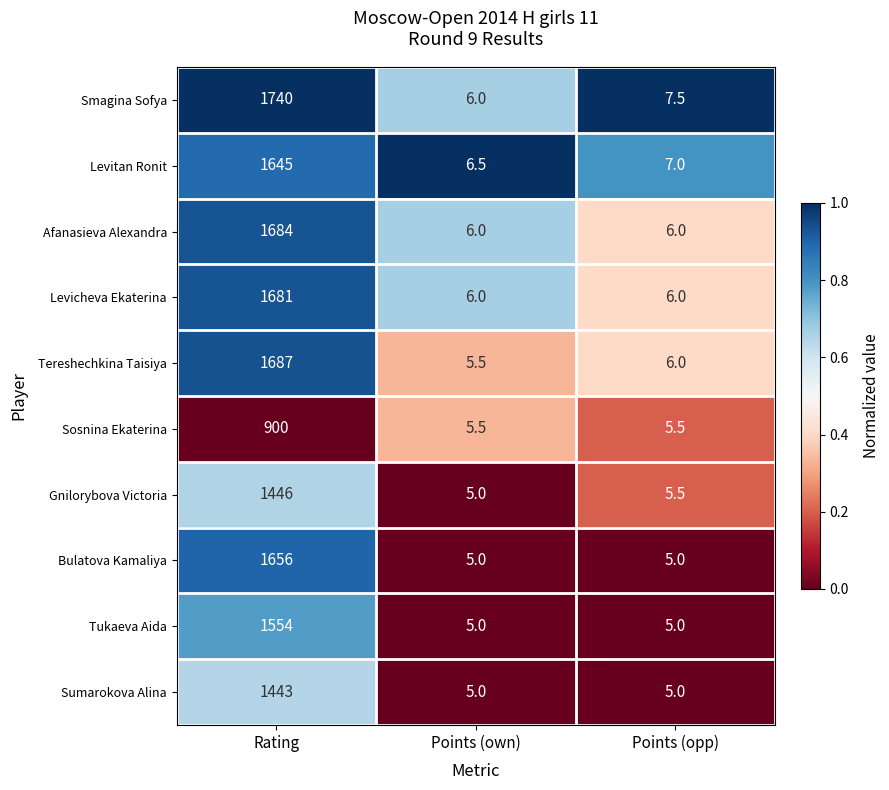

True or false: Levitan Ronit has a value of 2.8 at Points (own).

False